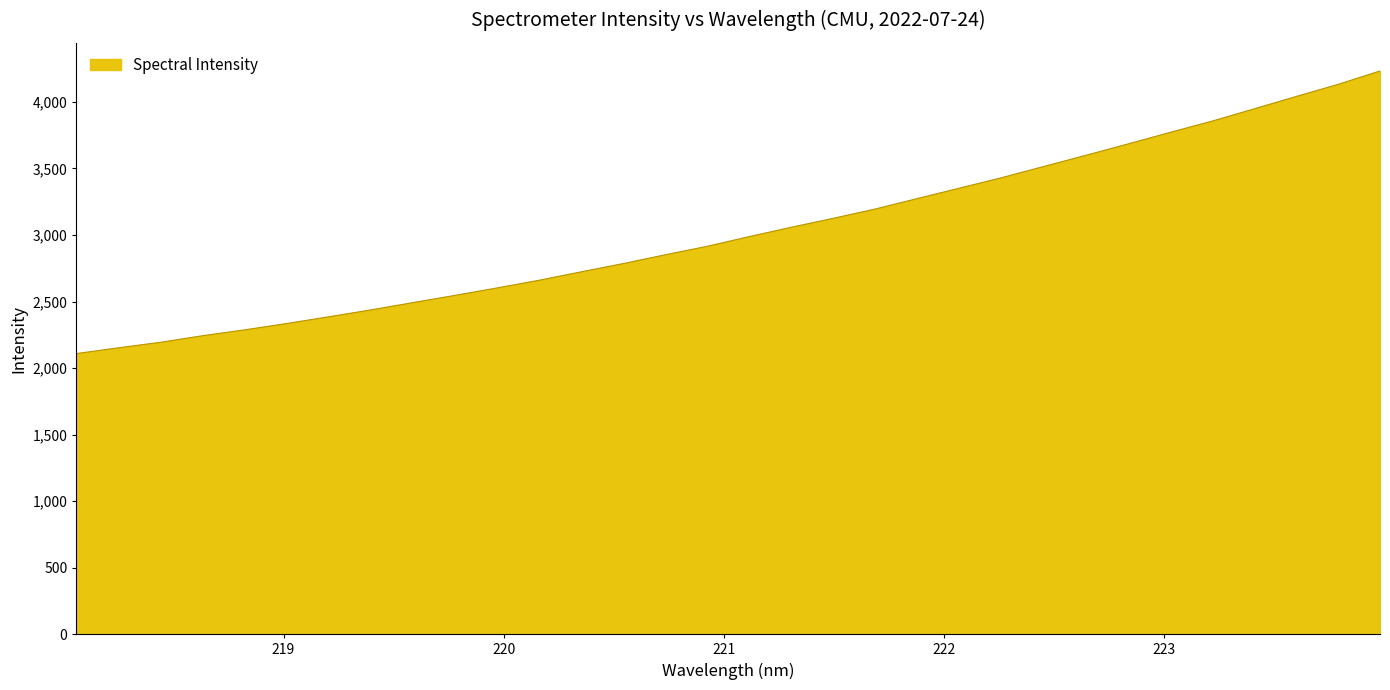

What is the difference between the maximum and minimum values?

2123.4